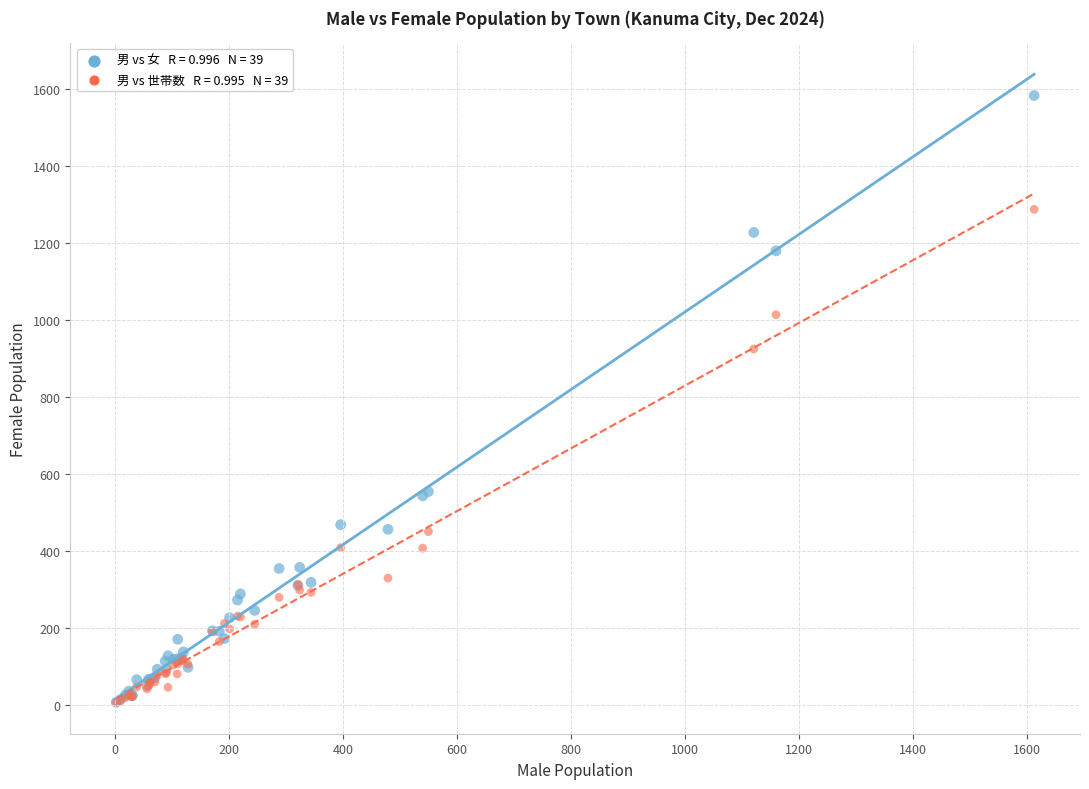

Across all series, what Y value is closest to 795?

925